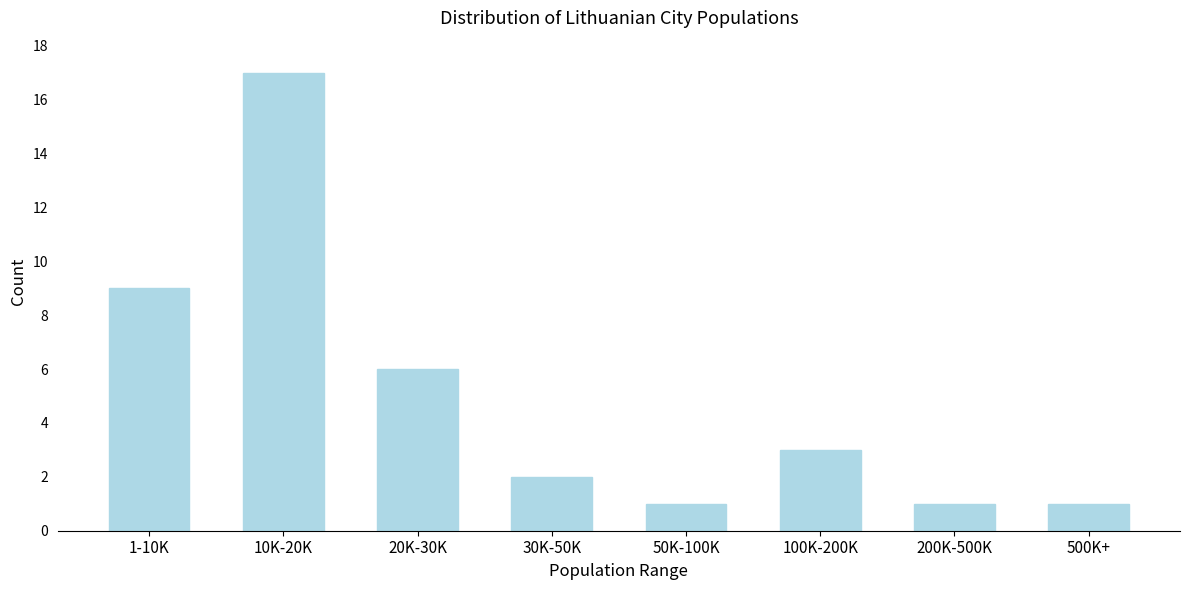

Reading left to right, what are all the values shown in this chart?

1-10K=9	10K-20K=17	20K-30K=6	30K-50K=2	50K-100K=1	100K-200K=3	200K-500K=1	500K+=1